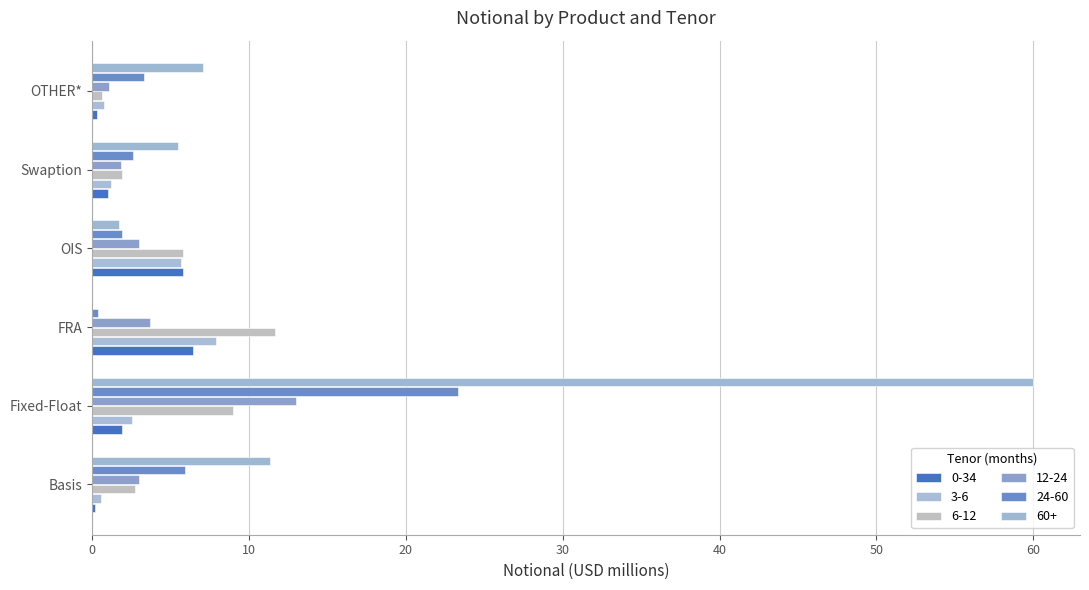

How many distinct data groups are displayed?

6